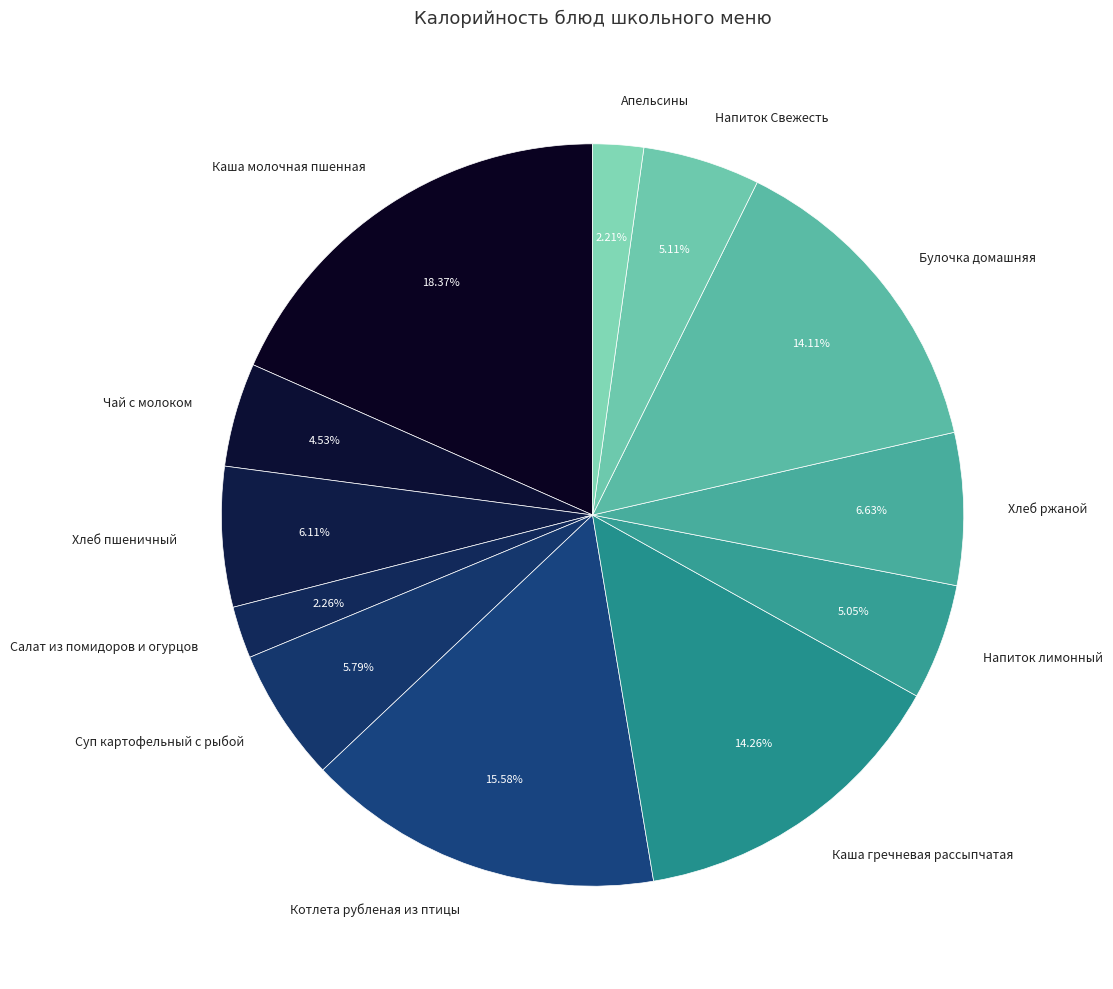

Which has a higher value, Напиток лимонный or Каша гречневая рассыпчатая?

Каша гречневая рассыпчатая